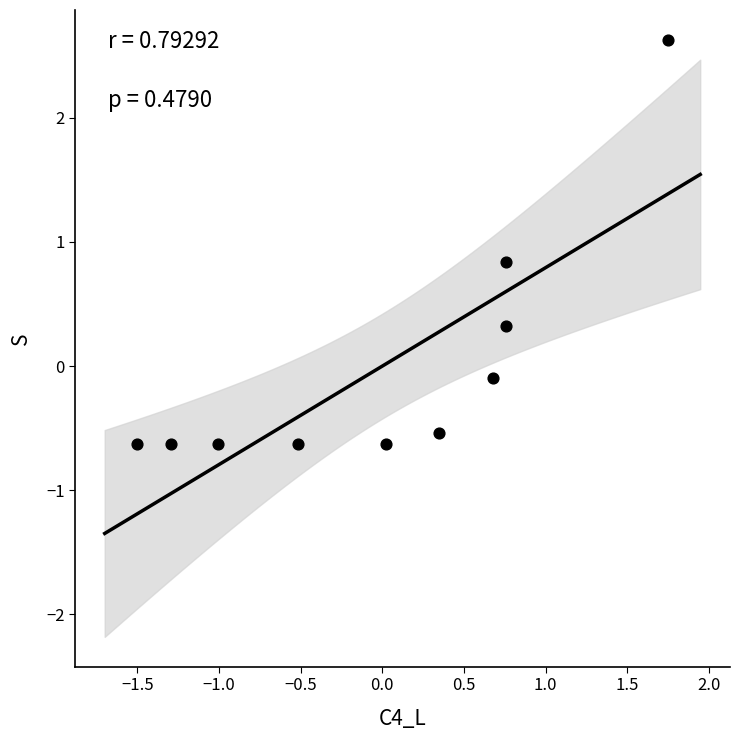

What is the range of X values (max minus min)?

3.2